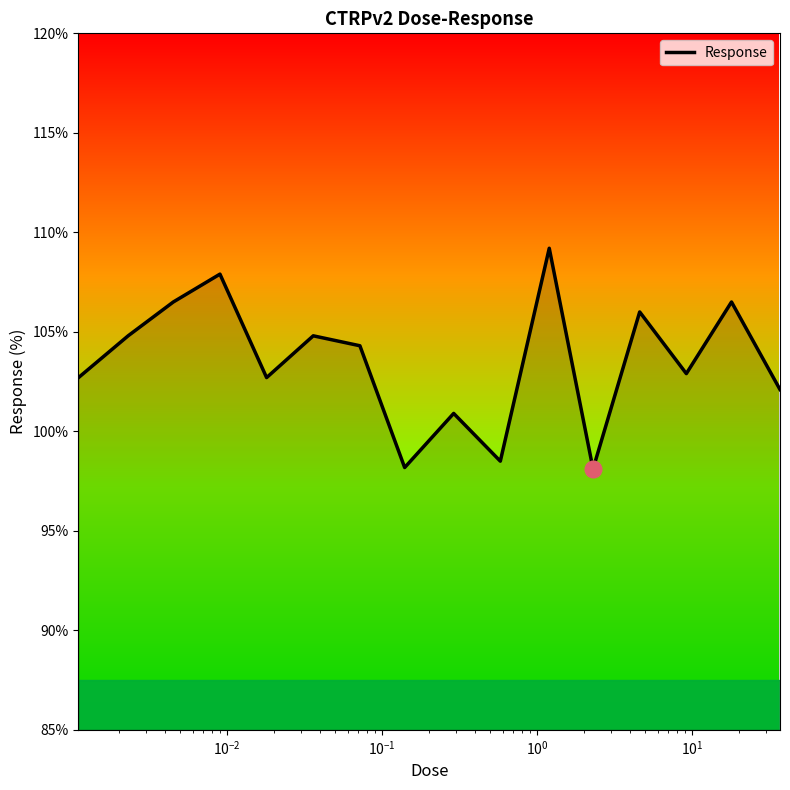

What is the minimum value shown in the chart?

98.1